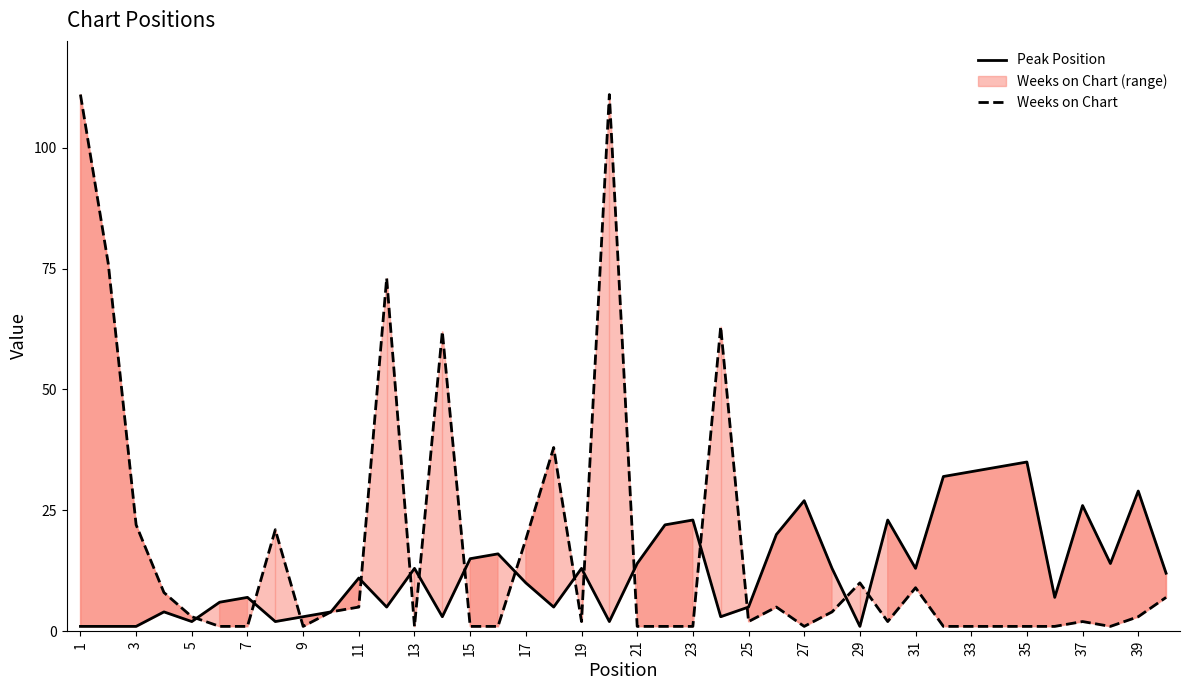

Is the value of Weeks on Chart at 28 greater than the value of Peak Position at 31?

No